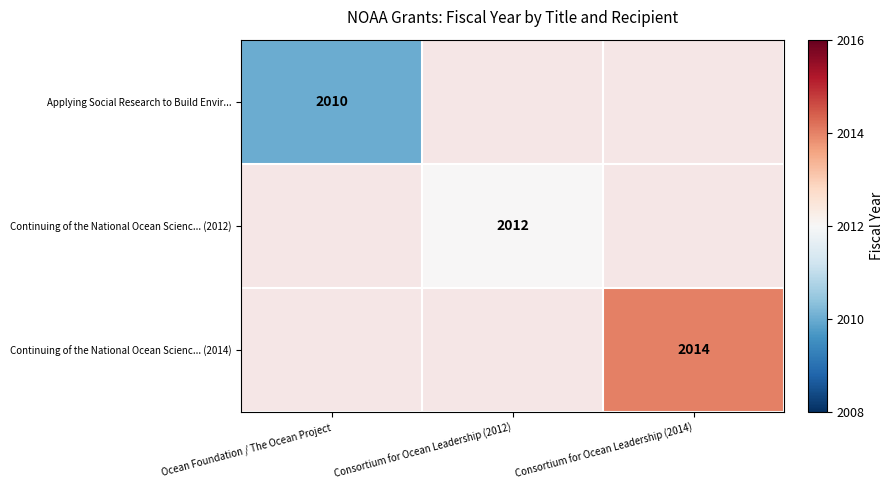

The Continuing of the National Ocean Scienc... (2012) series shows 2644 at Consortium for Ocean Leadership (2012). True or false?

False